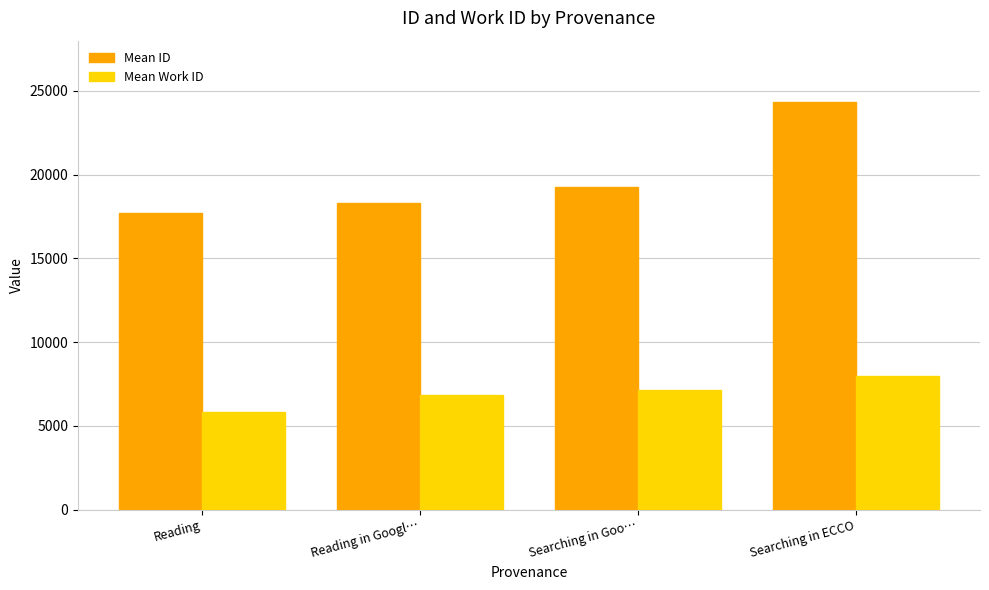

How many groups of bars are there?

4